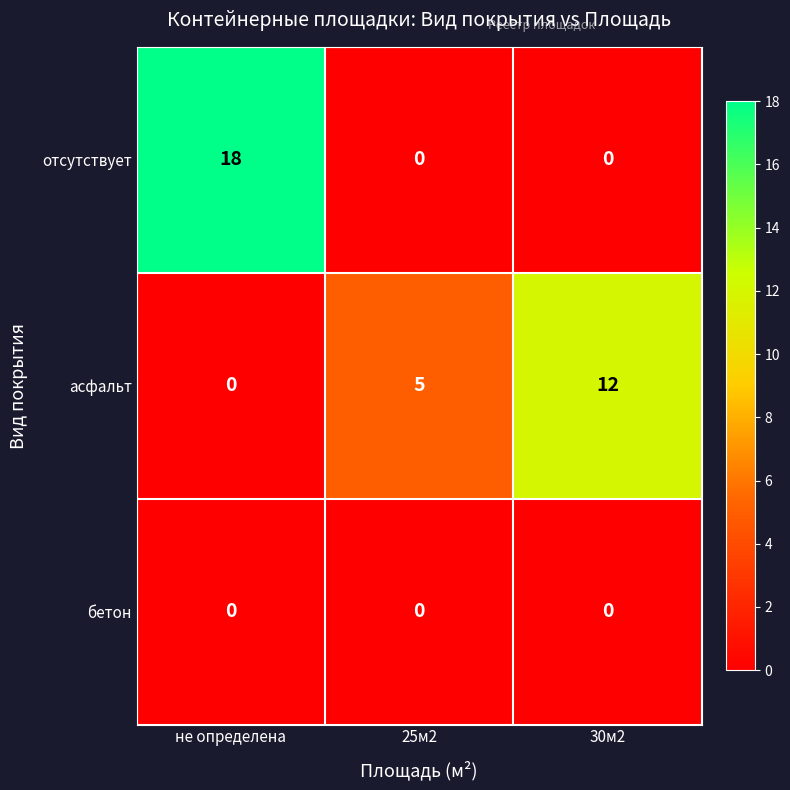

Between не определена and 30м2, which series saw the biggest shift?

отсутствует